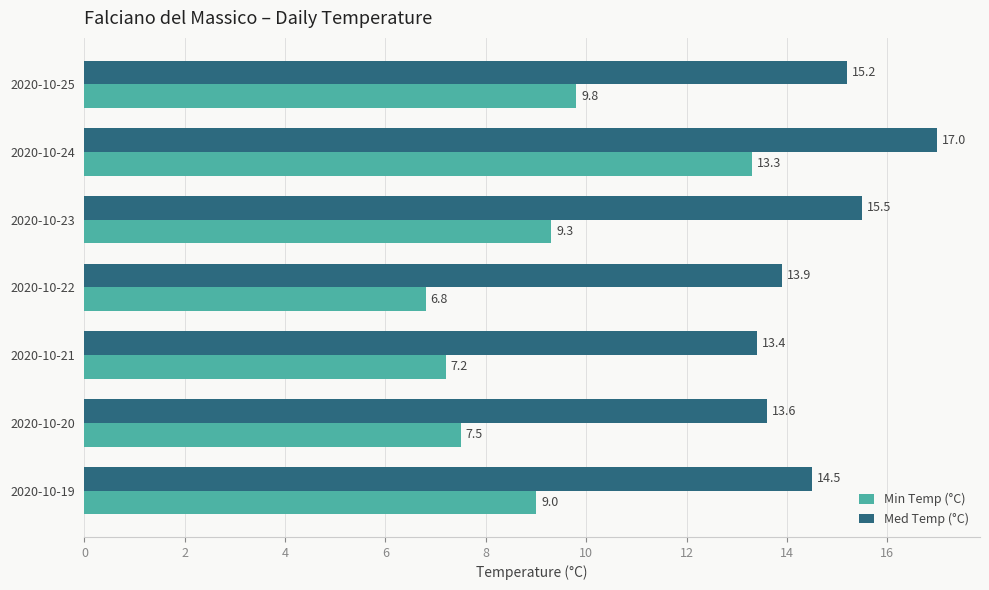

Which series has the widest spread of values?

Min Temp (°C)